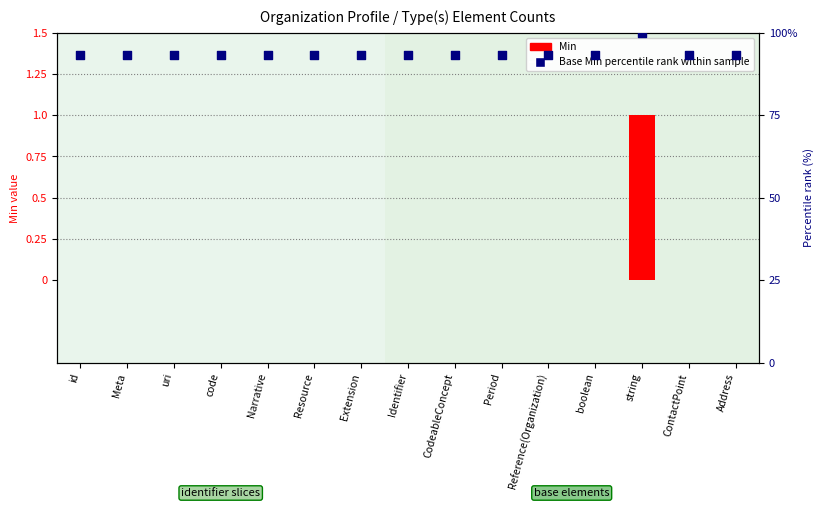

Which series has the largest total across all categories?

Base Min percentile rank within sample